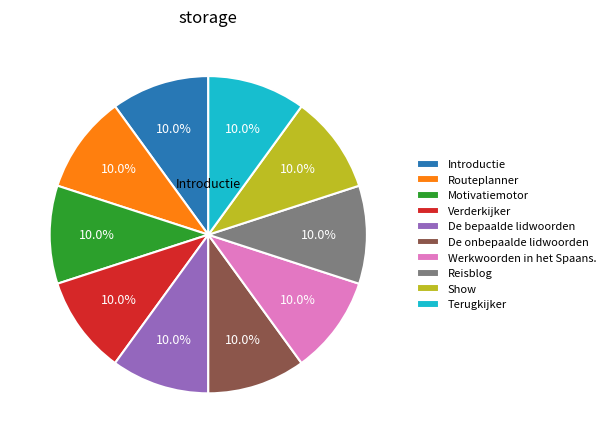

What percentage is NOT represented by De onbepaalde lidwoorden?

90.0%